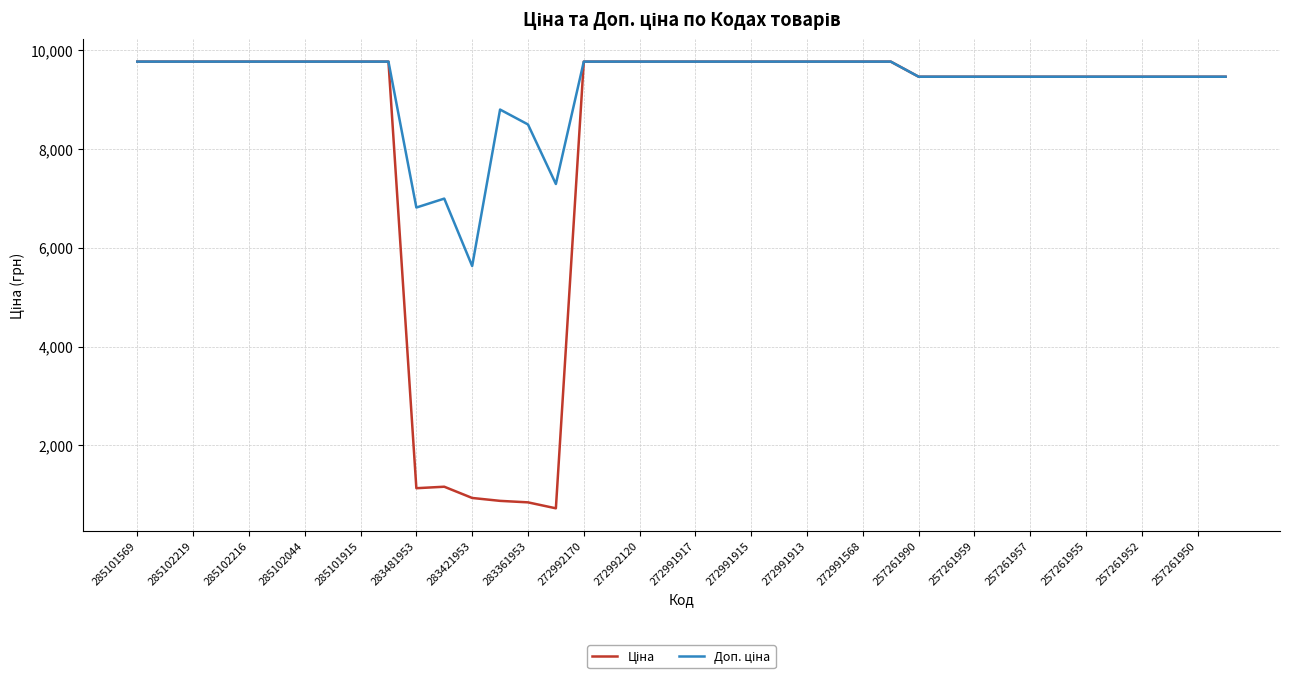

What is the smallest value displayed?

728.9